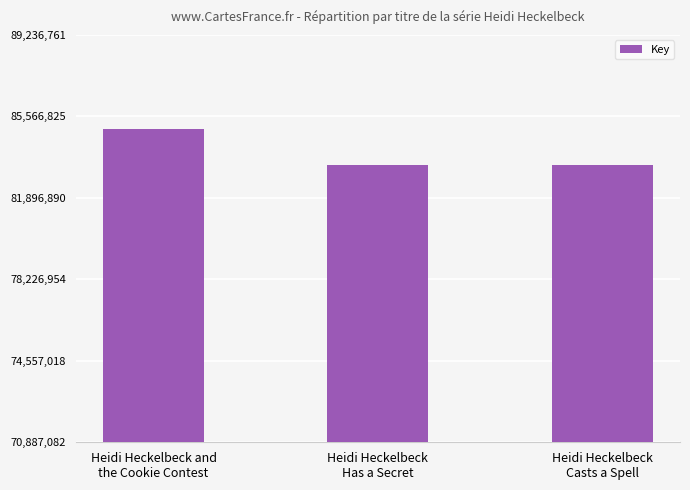

What is the minimum value shown in the chart?

83396568